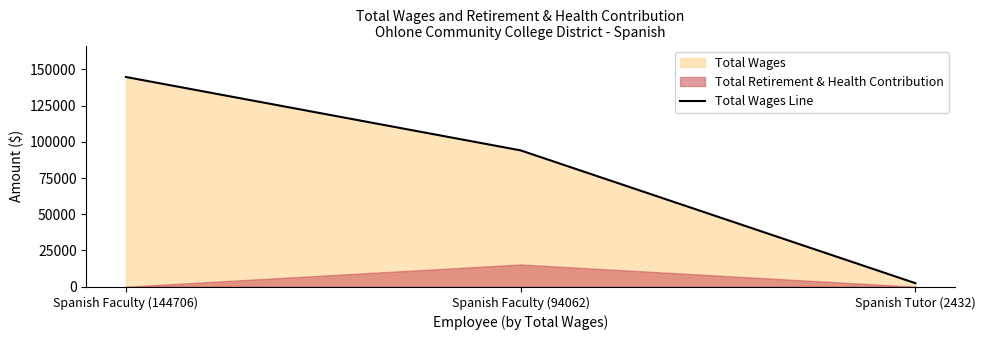

True or false: the data shows 94062 at Spanish Faculty (94062).

True